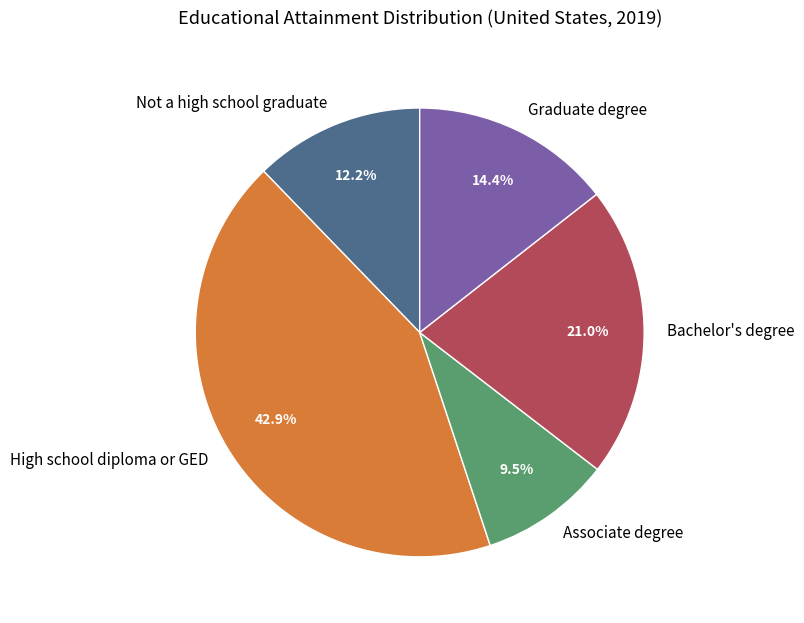

How much of the chart is everything except Associate degree?

90.5%